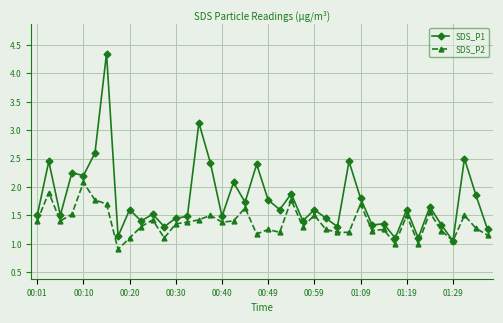

Which series has the largest total across all categories?

SDS_P1